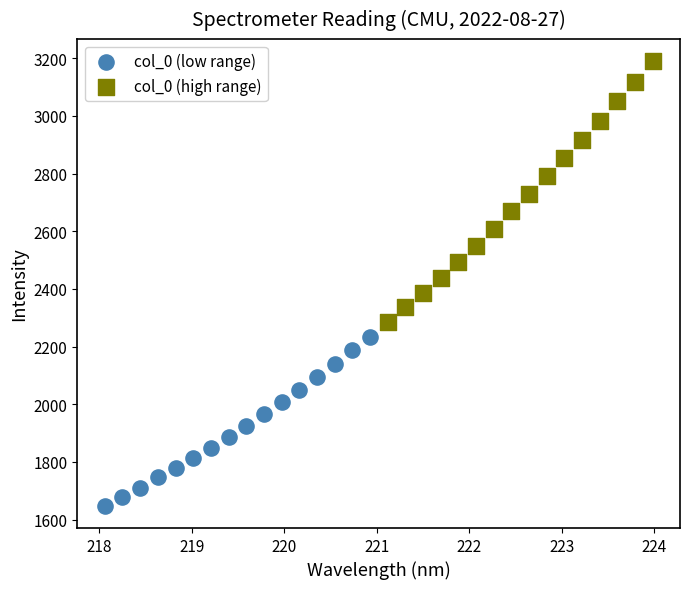

Which series has the largest Y range (max minus min)?

col_0 (high range)